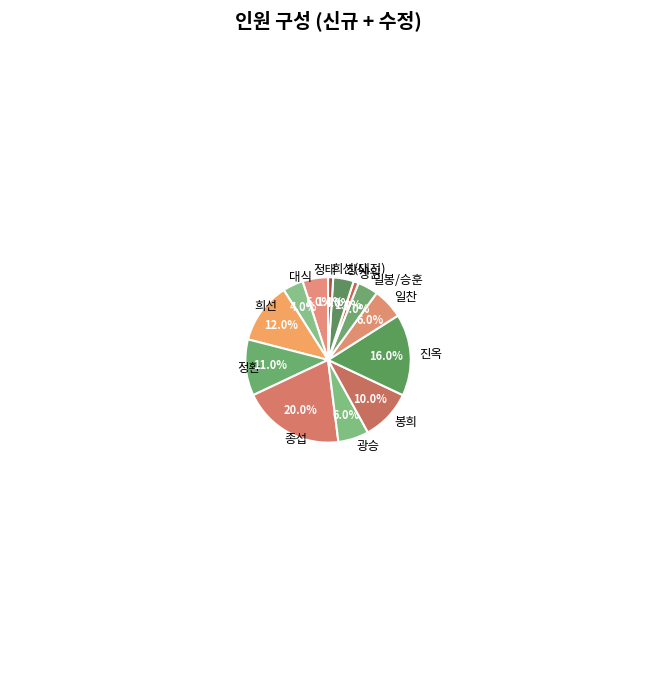

What is the ratio of the value at 정환 to the value at 대식?

2.8